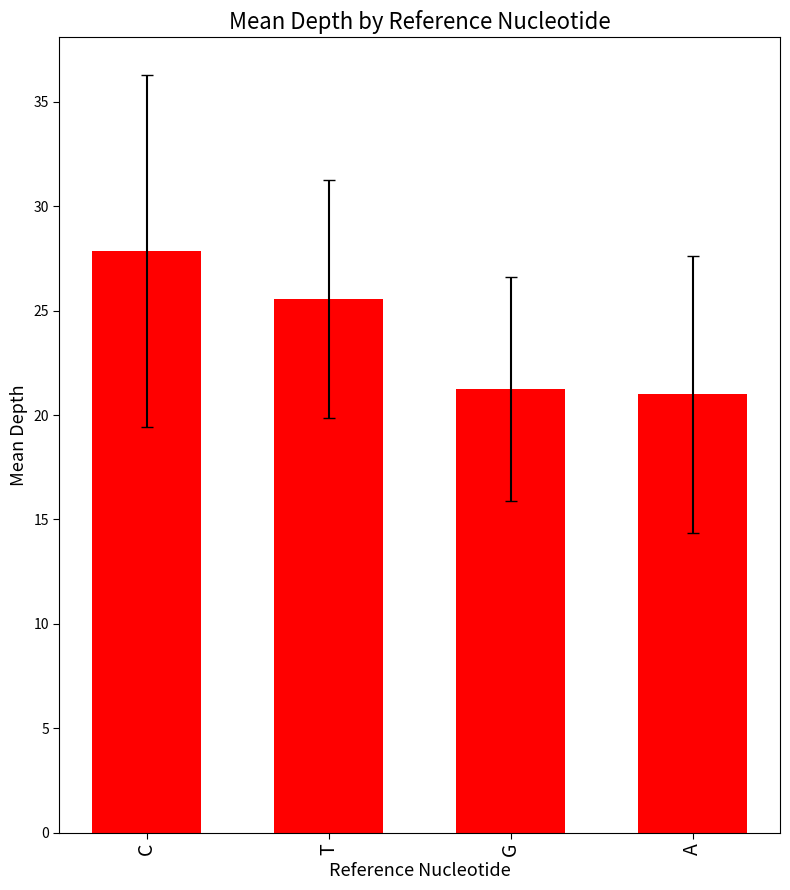

The chart shows a value of 21.0 at A. True or false?

True